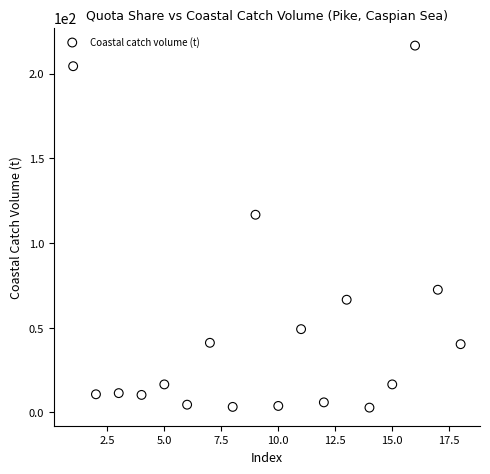

What Y value in the scatter plot is closest to 109?

116.7